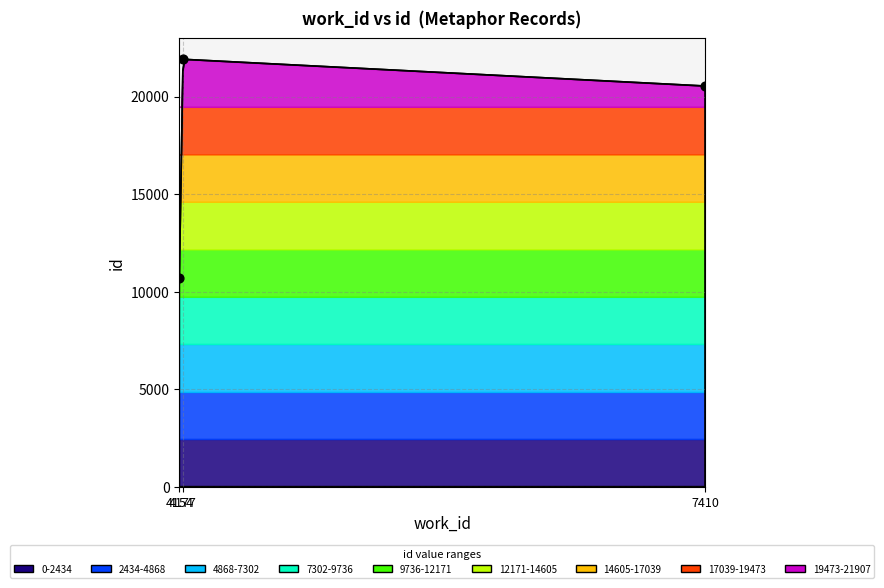

What is the ratio of the value at 7410 to the value at 4154?

1.9